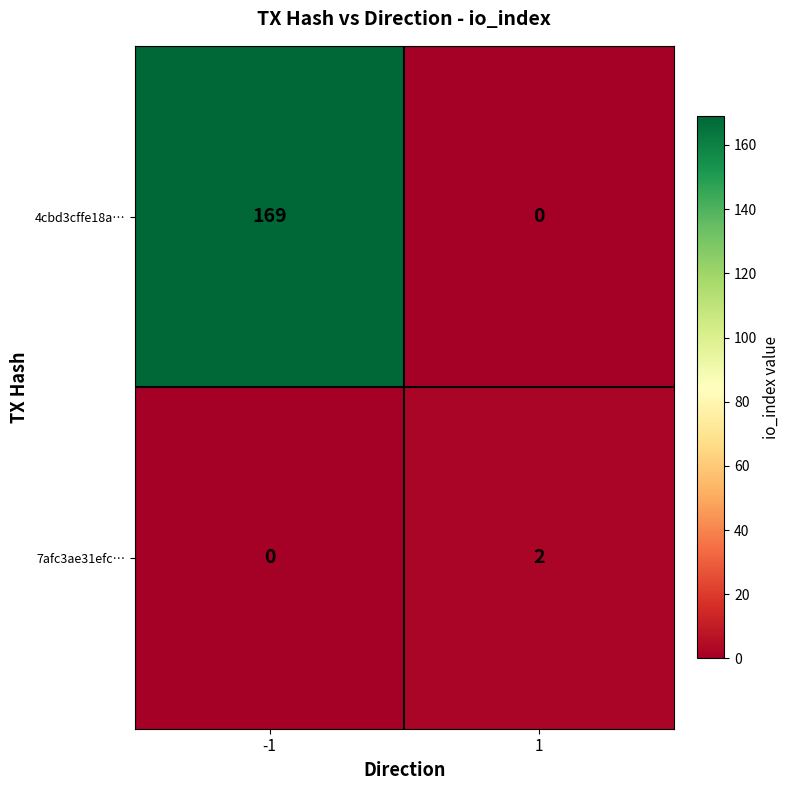

Reading left to right, list all the values displayed in this chart.

4cbd3cffe18a…: 169	0
7afc3ae31efc…: 0	2